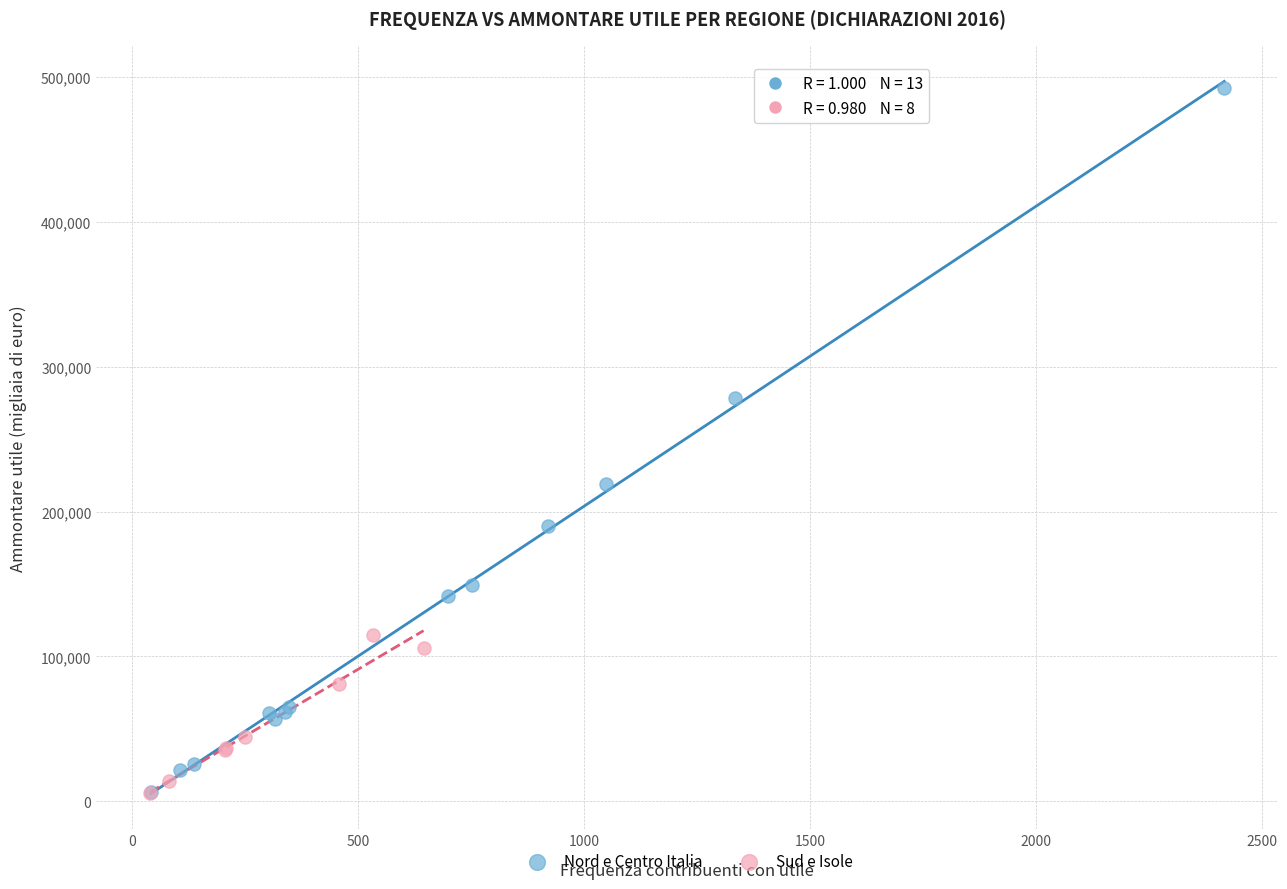

Which series has the largest Y range (max minus min)?

Nord e Centro Italia